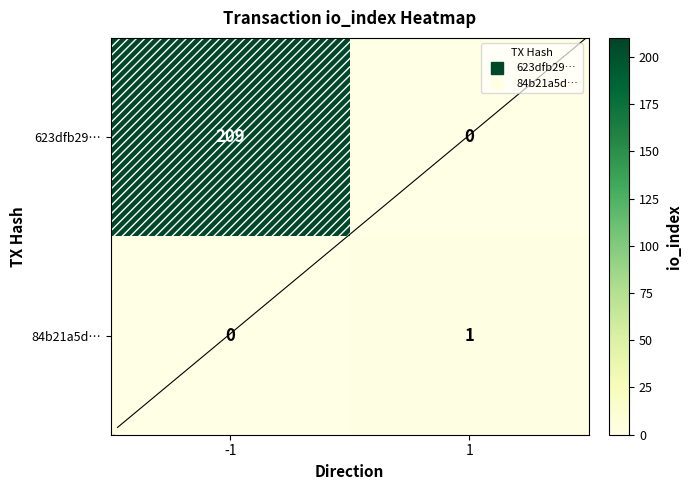

What is the total value across all series at -1?

209